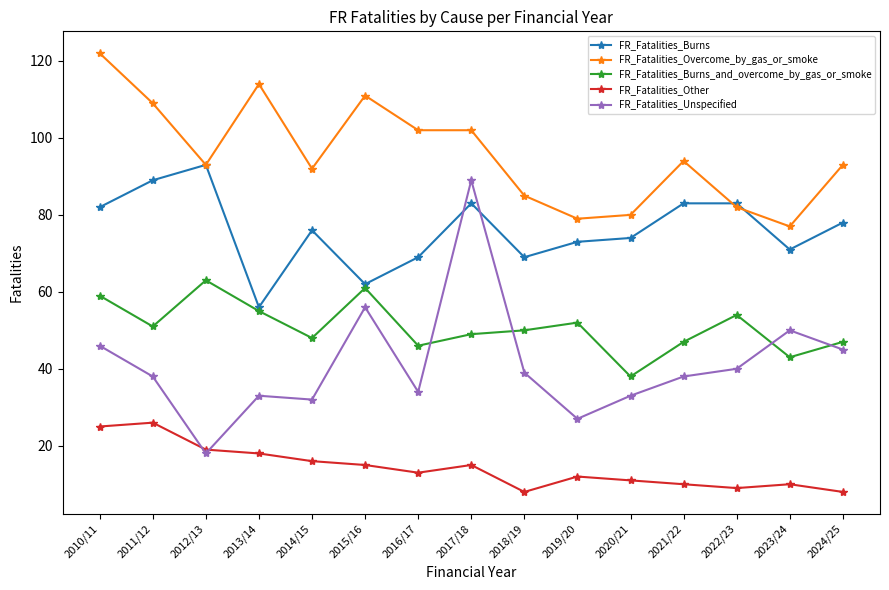

What position from the right is 2015/16?

10